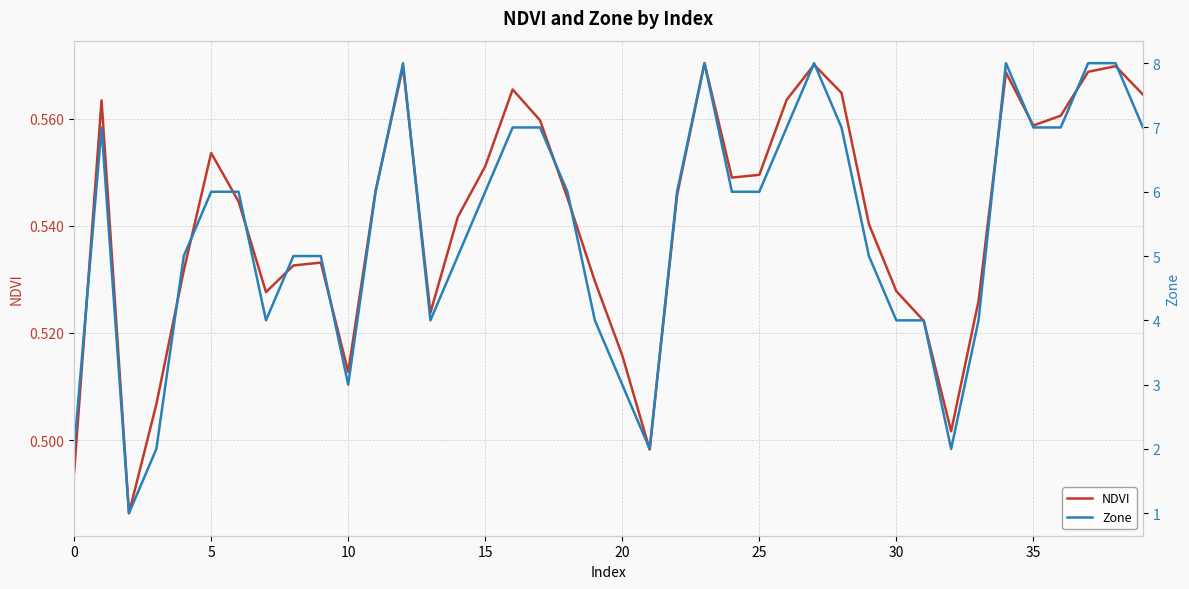

How many Zone values are between 4 and 7?

27